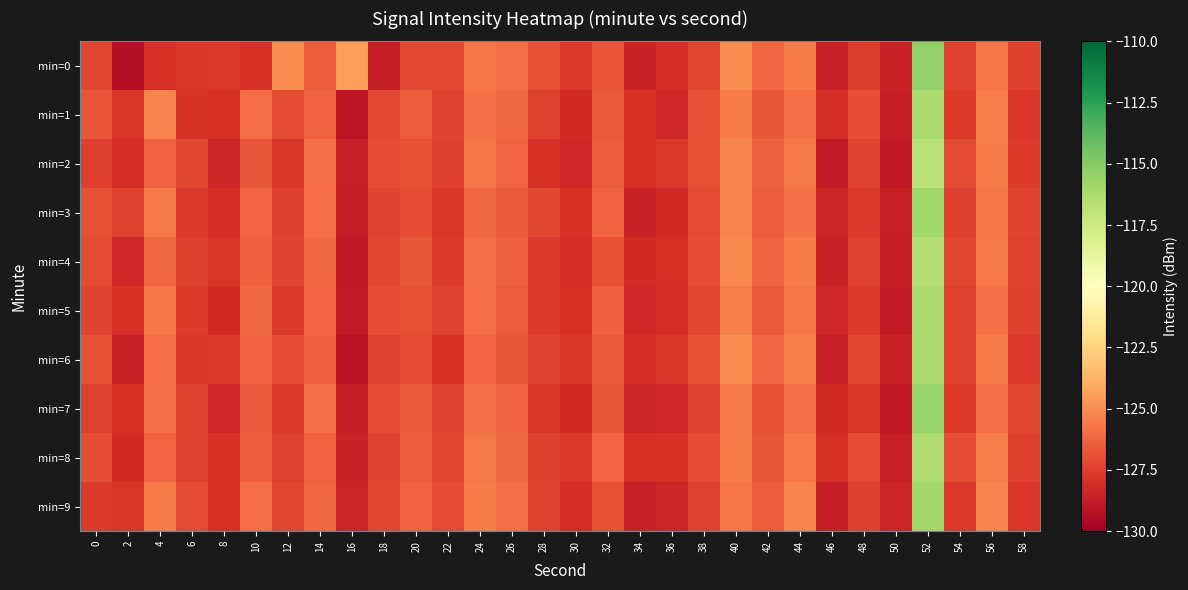

What is the total value across all series at 26?

-1262.9